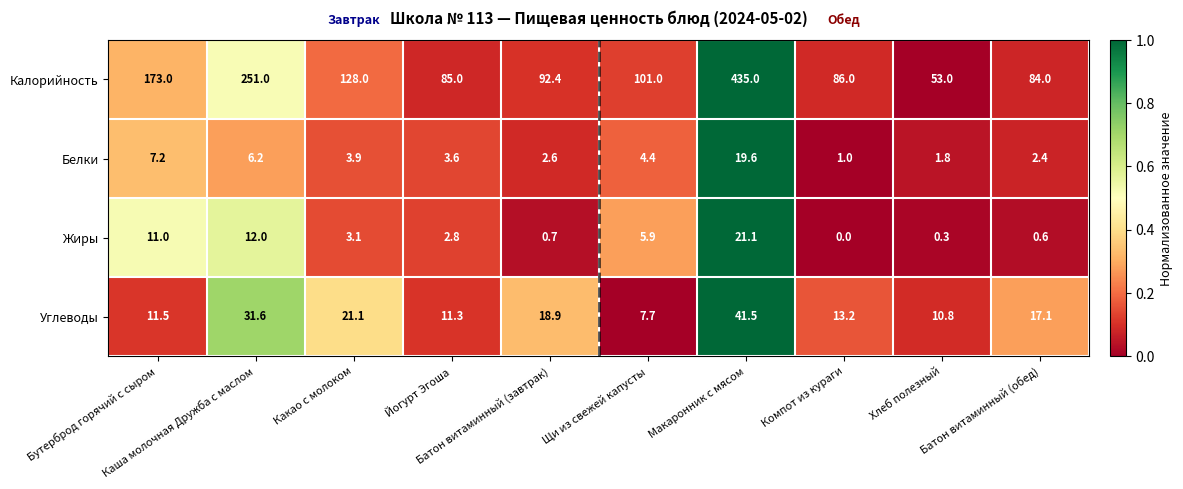

At how many categories does at least one series exceed 0?

10